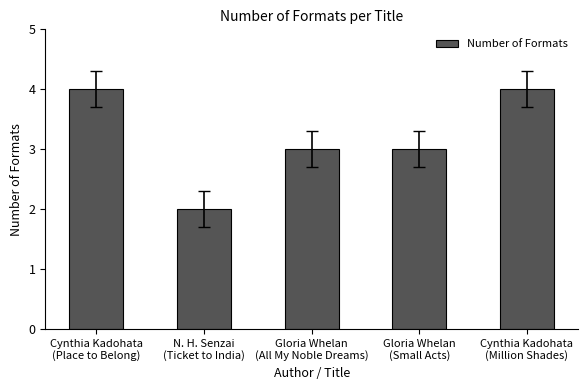

What is the value of the 2nd bar from the left?

2